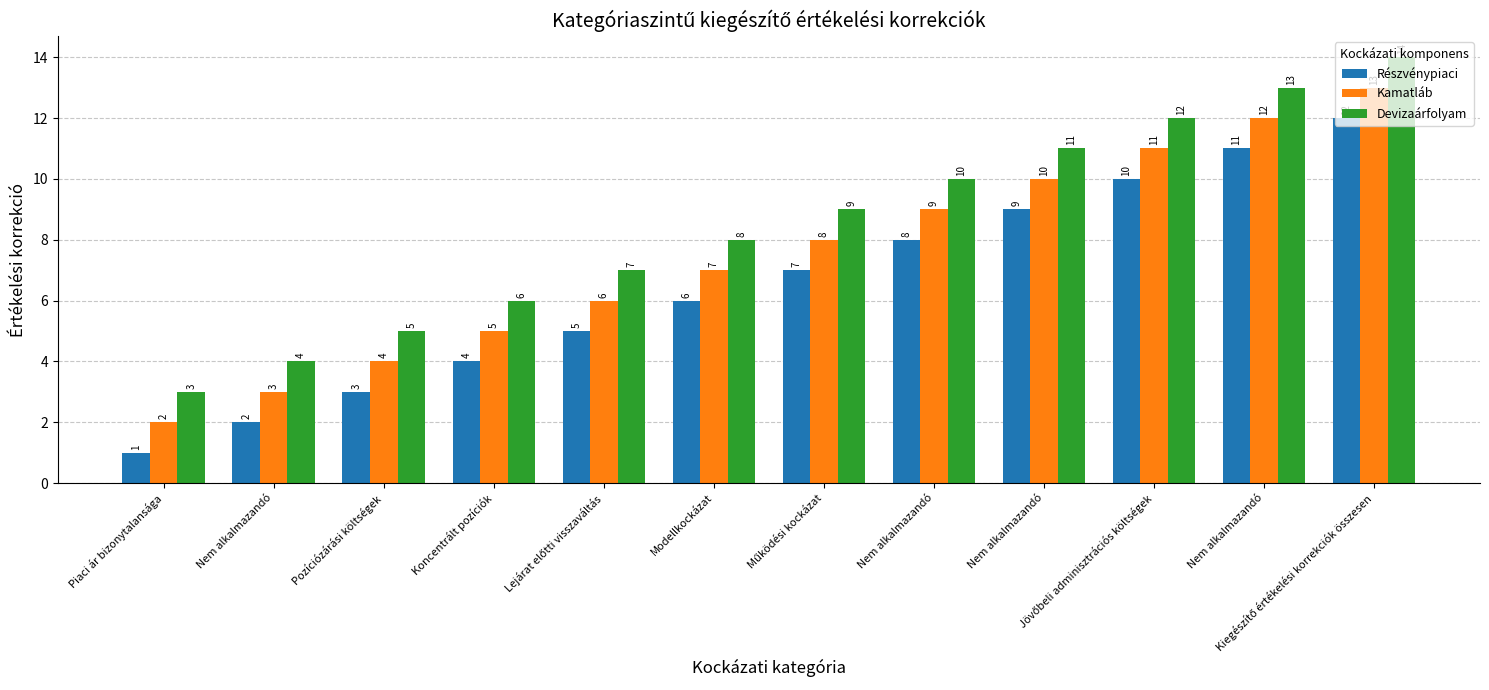

At Piaci ár bizonytalansága, list the series in order from smallest to largest.

Részvénypiaci, Kamatláb, Devizaárfolyam